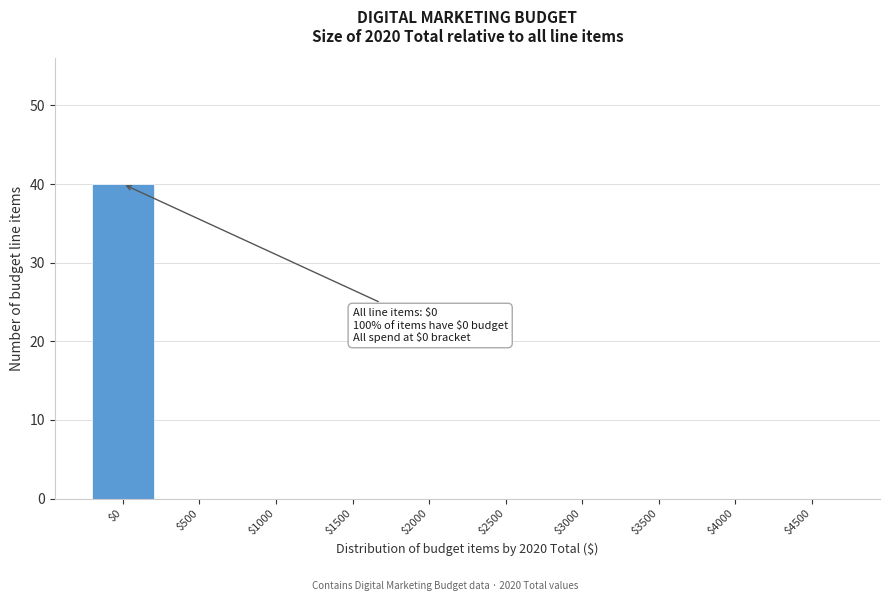

The chart shows a value of -25 at $3500. True or false?

False